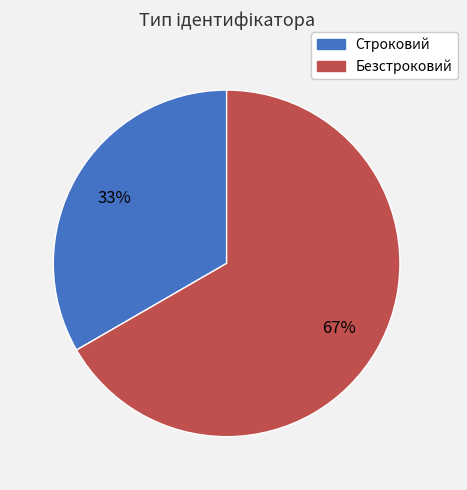

Is it true that Строковий is 33% of the pie?

True